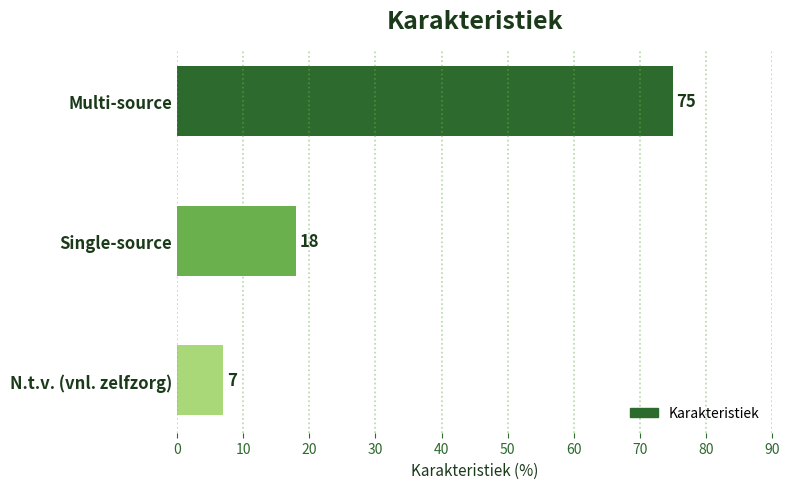

What is the value of the 3rd bar from the top?

7